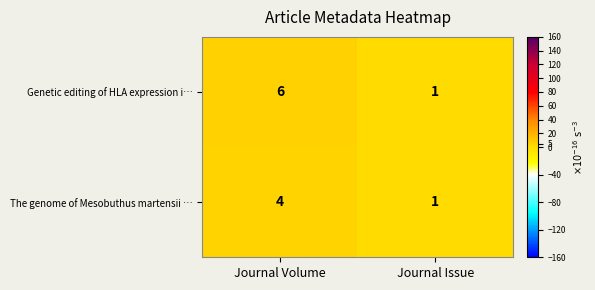

How many distinct data groups are displayed?

2